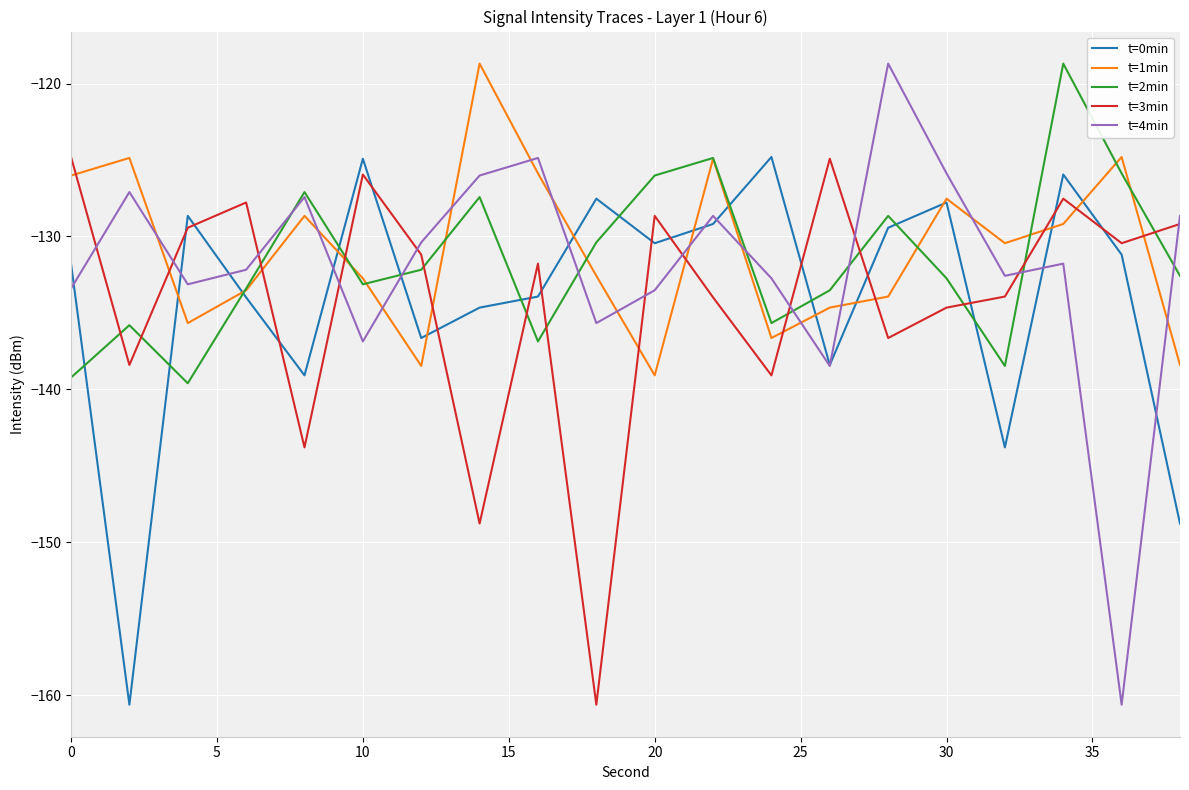

Which series has the largest range (max minus min)?

t=4min